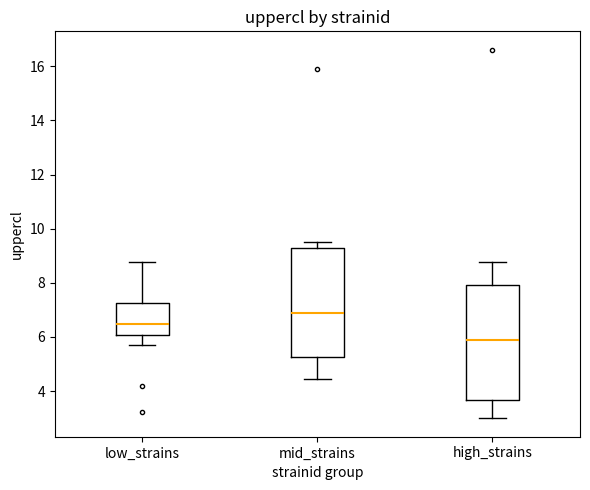

Reading left to right, transcribe this box plot: for each box, give where its median line is, the range the box spans, and where its two whiskers end, as read against the y-axis. The values are not printed on the chart, so give them approximately, as read against the axis.

low_strains: median 6.4, box 6.0 to 7.2, whiskers 5.8 to 8.8
mid_strains: median 6.8, box 5.2 to 9.2, whiskers 4.4 to 9.6
high_strains: median 6.0, box 3.6 to 8.0, whiskers 3.0 to 8.8